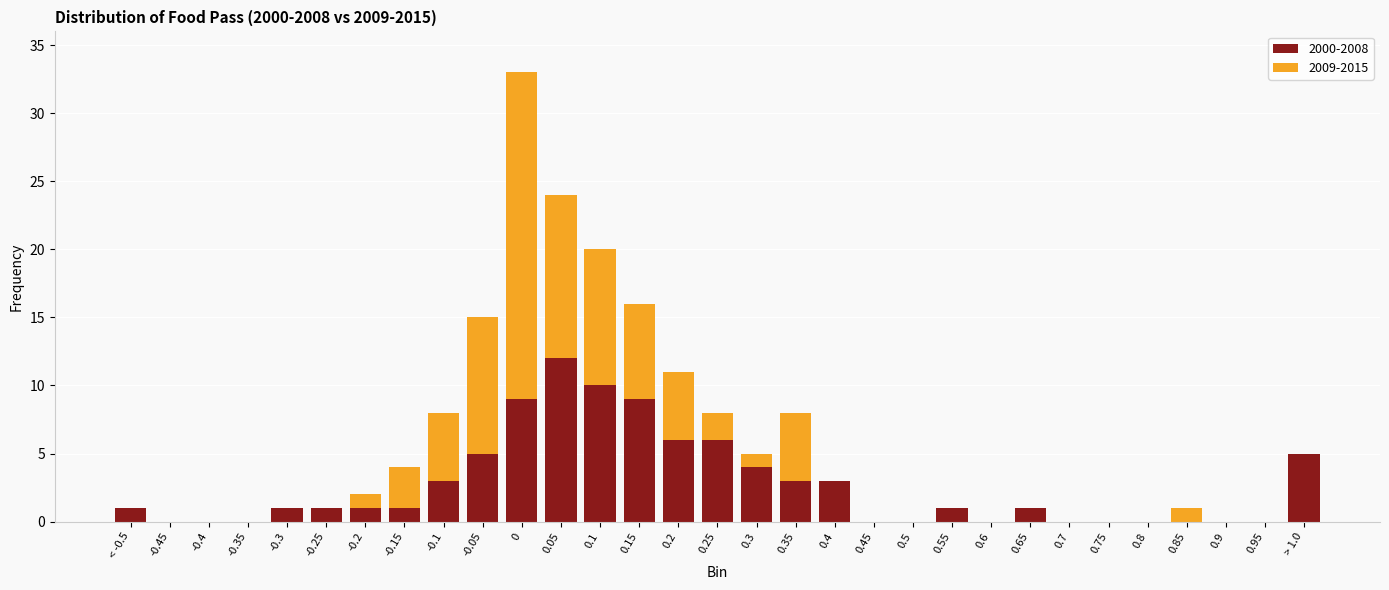

What are all the series names shown in the legend?

2000-2008, 2009-2015